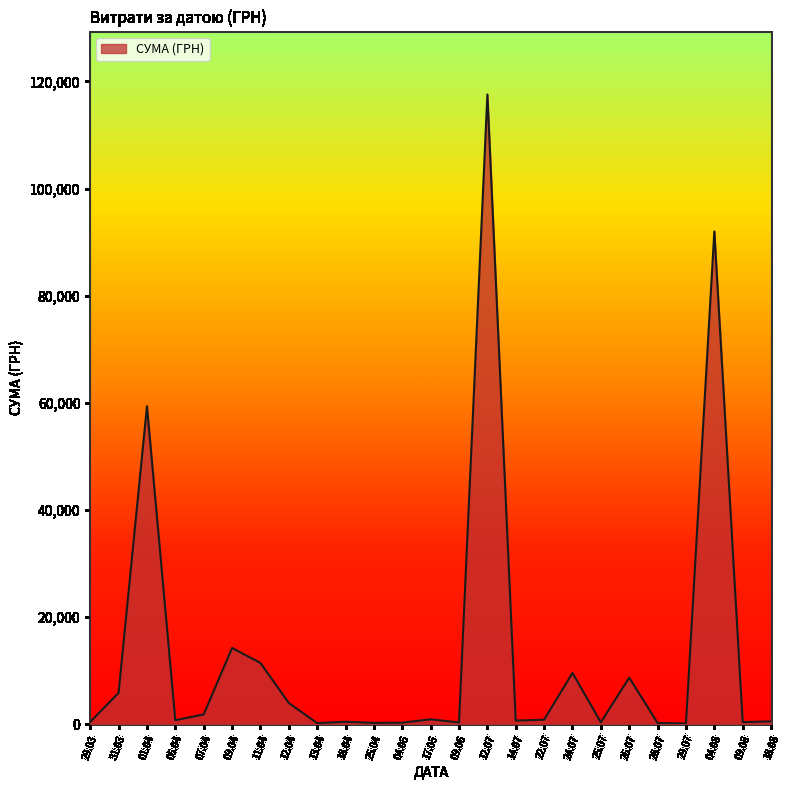

What is the change in value from 12.04 to 04.08?

+88068.6